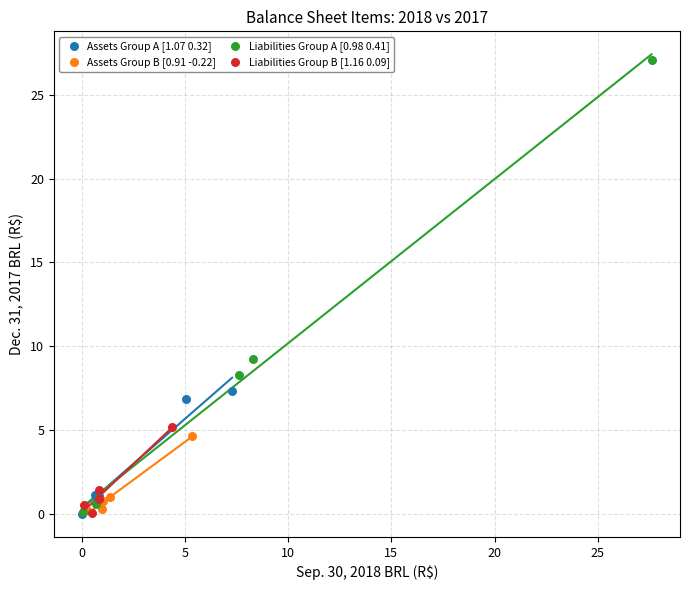

Which series has the widest spread of Y values?

Liabilities Group A [0.98 0.41]